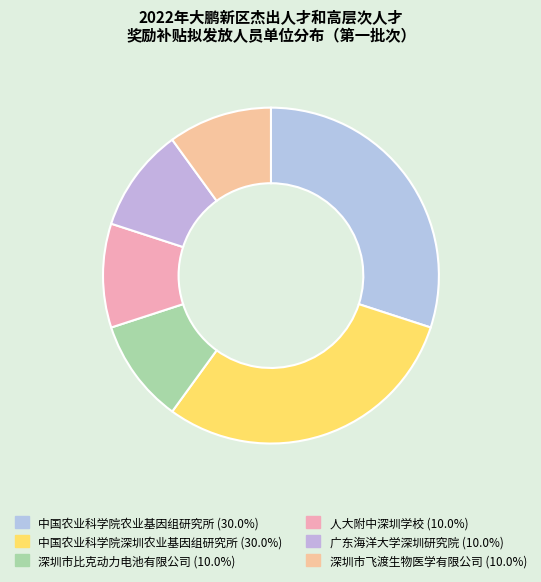

What percentage is the 深圳市飞渡生物医学有限公司 slice, to the nearest percent?

10%